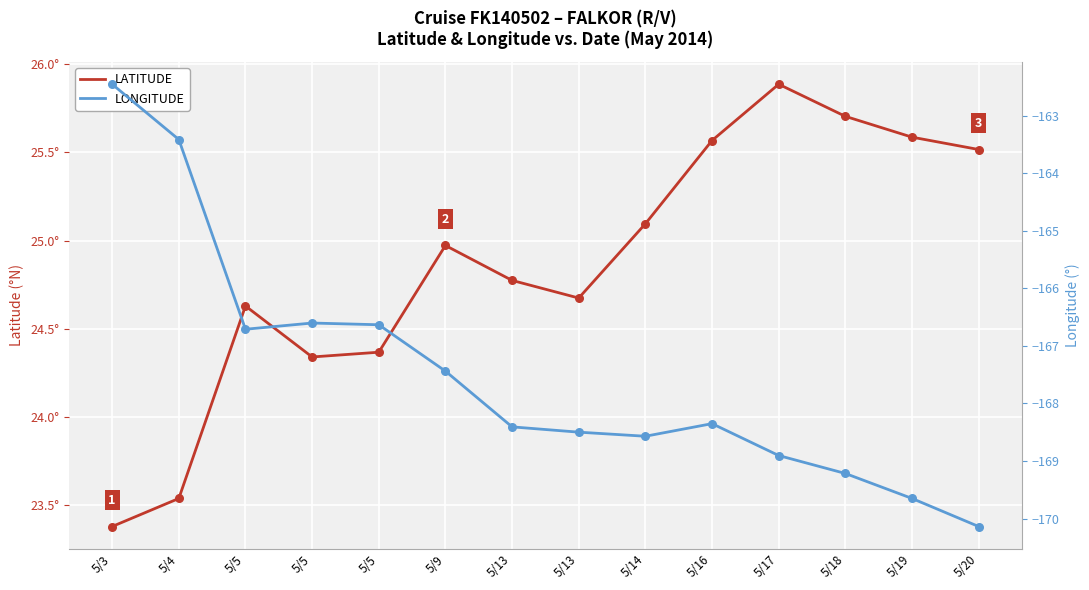

Is the value of LATITUDE at 5/3 greater than the value of LONGITUDE at 5/20?

Yes